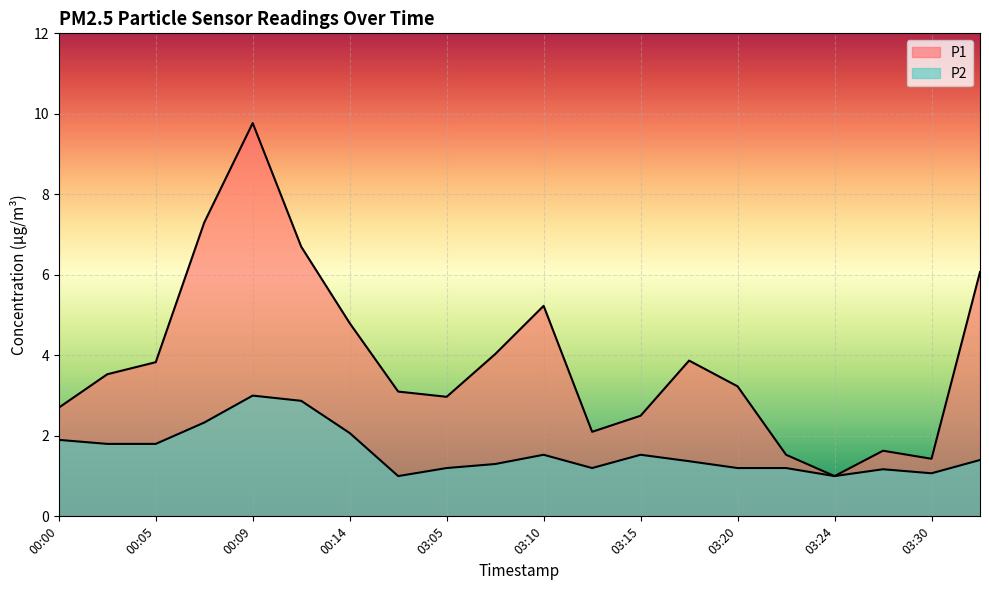

What is the label of the 9th point from the left?

03:05